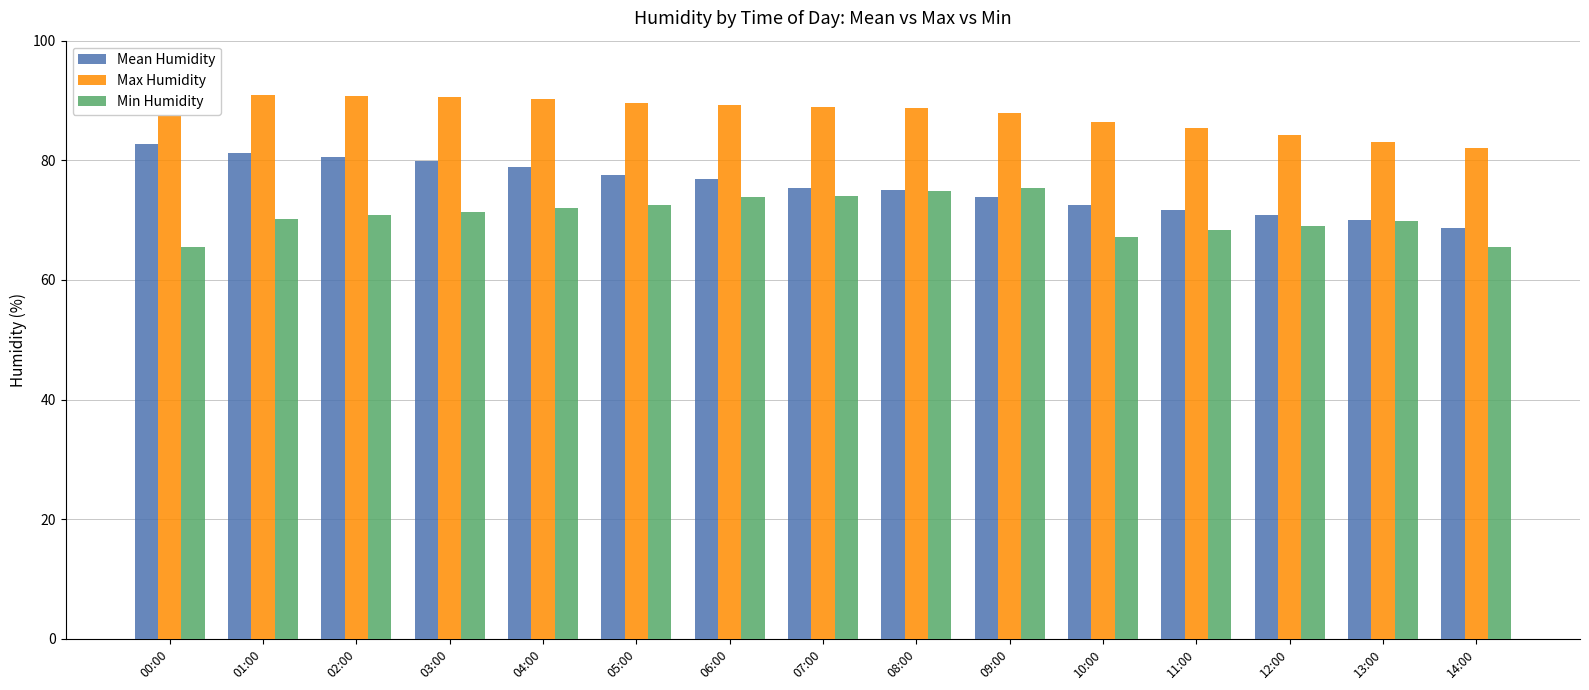

Which label corresponds to the smallest value in the chart?

00:00